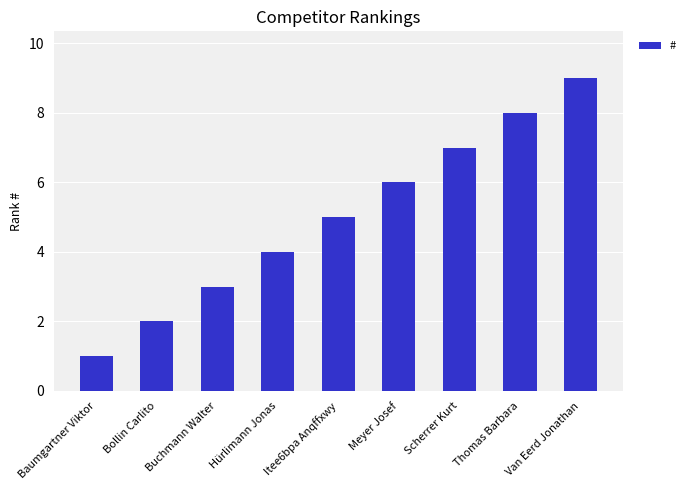

What is the maximum value shown in the chart?

9